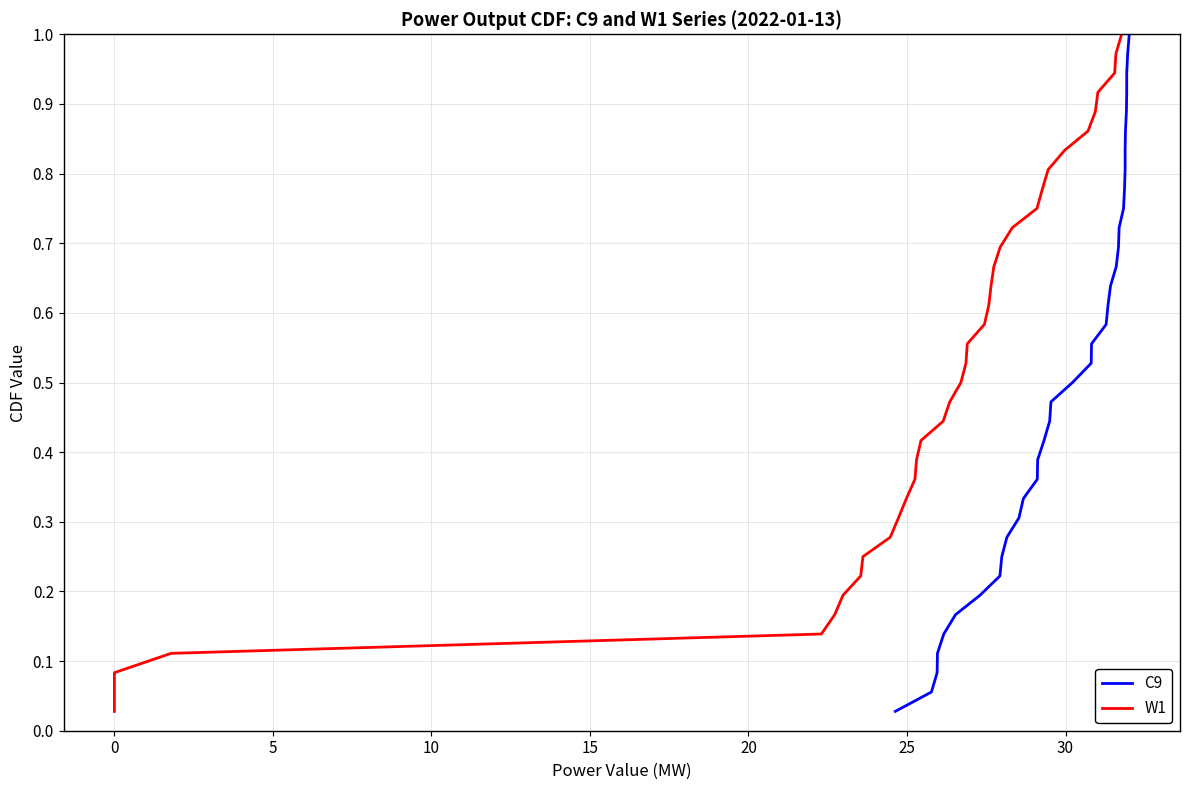

Which series has the largest total across all categories?

C9